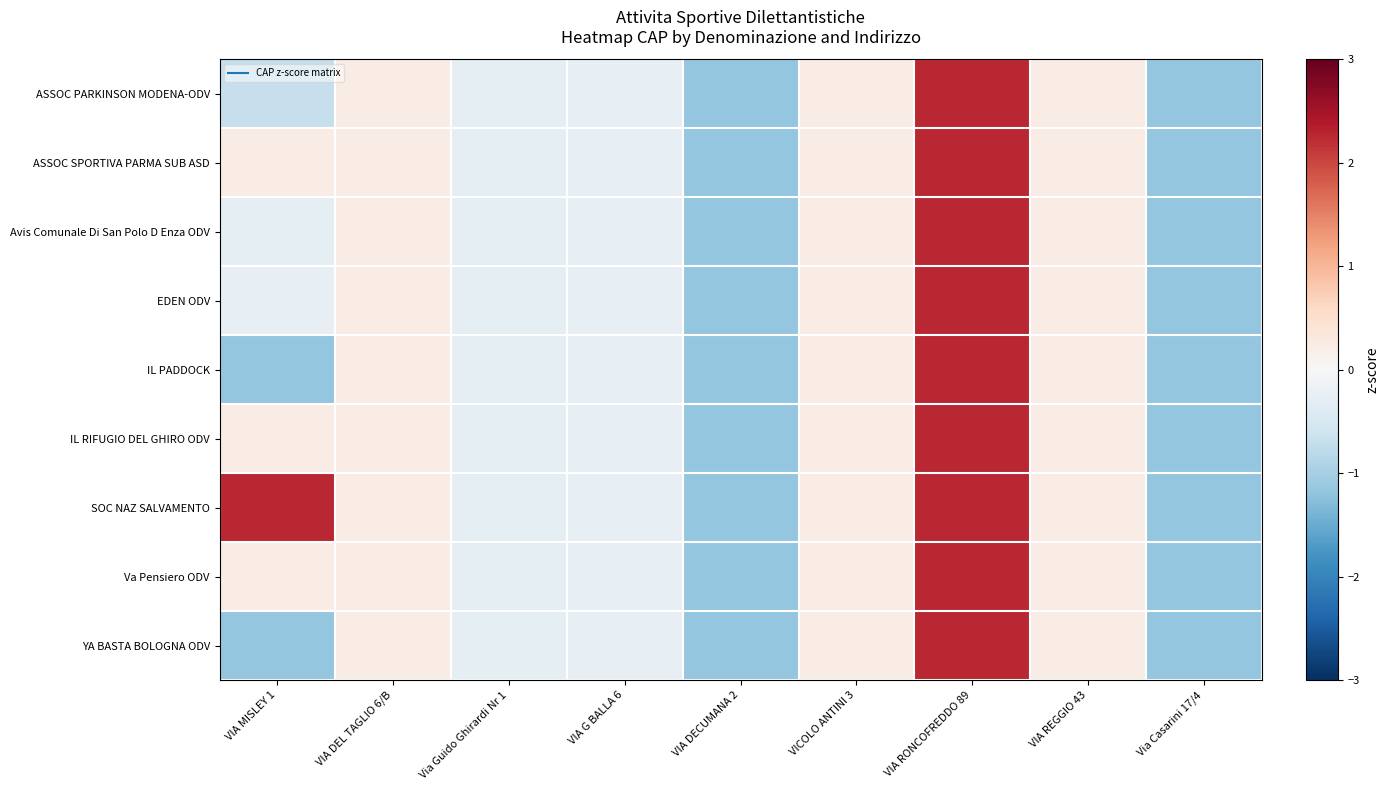

What is the maximum value shown in the chart?

2.3